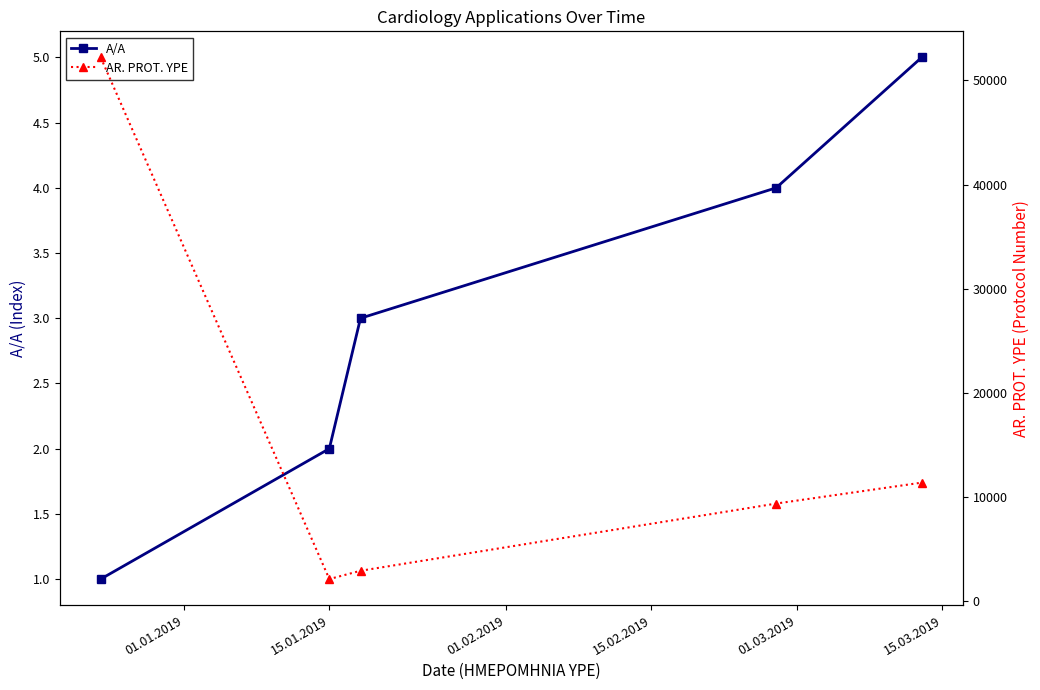

How many data points in AR. PROT. YPE are less than 9373?

2